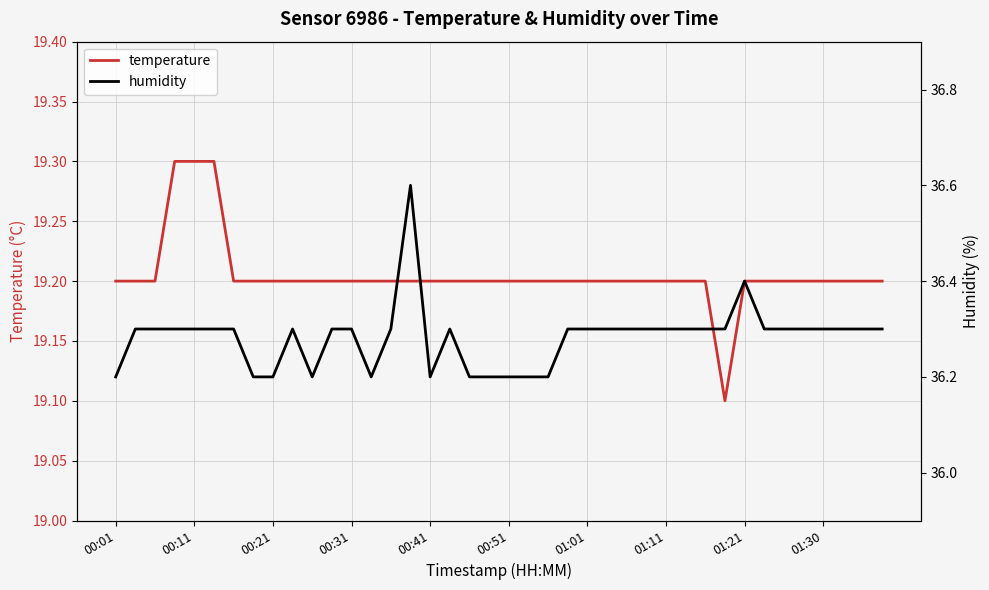

Reading right to left, extract all data points from this chart.

temperature: 19.2	19.2	19.2	19.2	19.2	19.2	19.2	19.2	19.1	19.2	19.2	19.2	19.2	19.2	19.2	19.2	19.2	19.2	19.2	19.2	19.2	19.2	19.2	19.2	19.2	19.2	19.2	19.2	19.2	19.2	19.2	19.2	19.2	19.2	19.3	19.3	19.3	19.2	19.2	19.2
humidity: 36.3	36.3	36.3	36.3	36.3	36.3	36.3	36.4	36.3	36.3	36.3	36.3	36.3	36.3	36.3	36.3	36.3	36.2	36.2	36.2	36.2	36.2	36.3	36.2	36.6	36.3	36.2	36.3	36.3	36.2	36.3	36.2	36.2	36.3	36.3	36.3	36.3	36.3	36.3	36.2